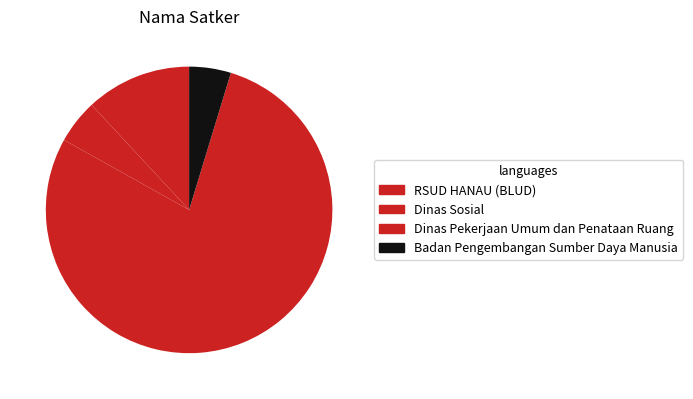

How many slices are in this pie chart?

4